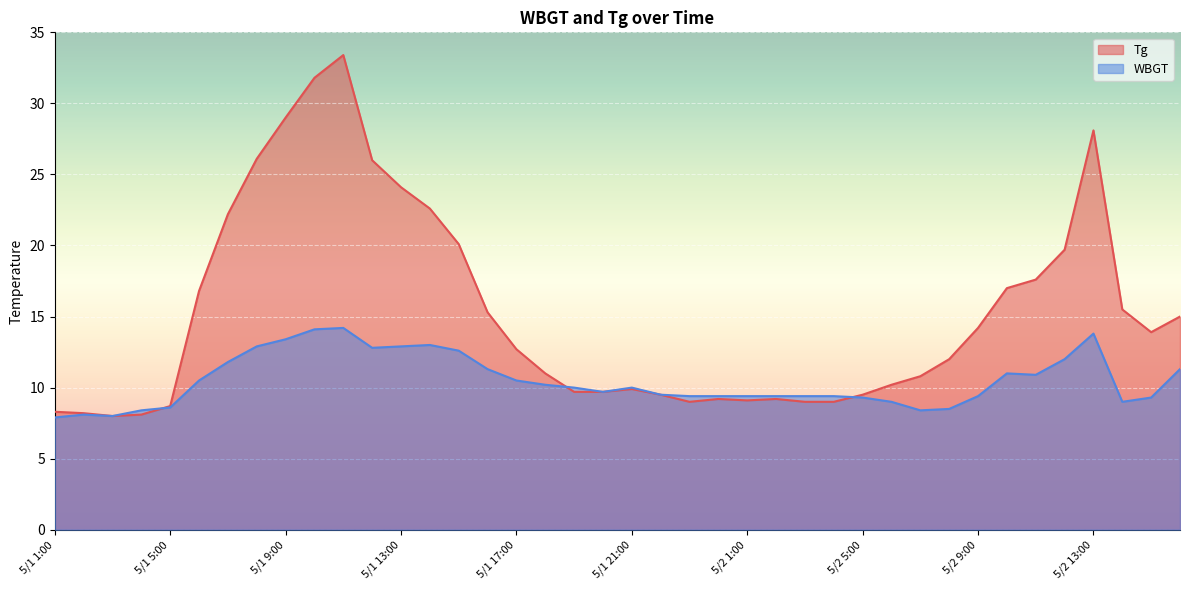

Is the value of Tg at 5/1 6:00 greater than the value of WBGT at 5/2 1:00?

Yes